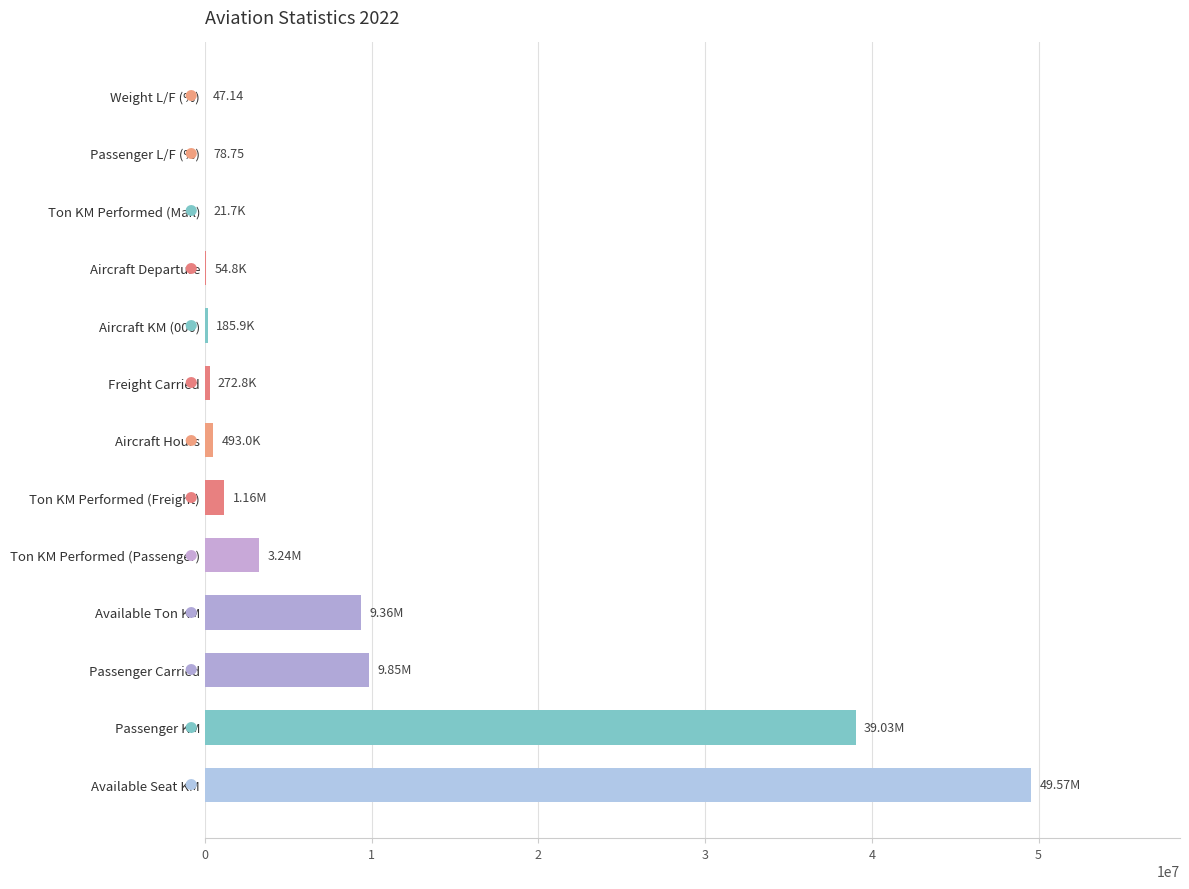

What is the change in value from Available Seat KM to Available Ton KM?

-40201969.0